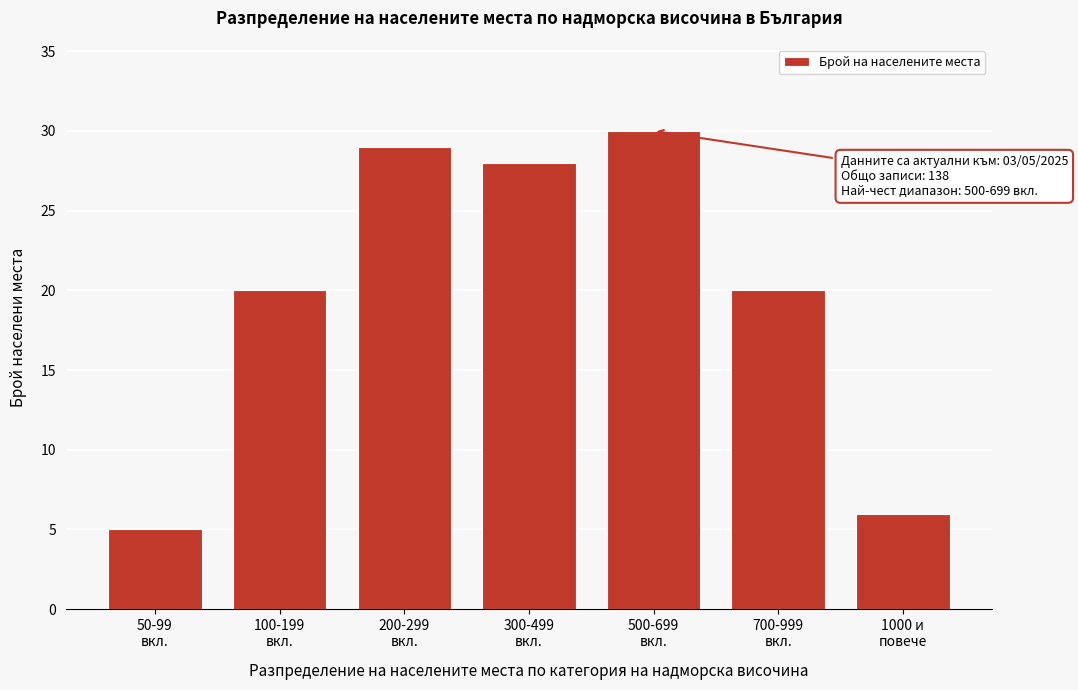

Reading left to right, what are all the values shown in this chart?

5	20	29	28	30	20	6